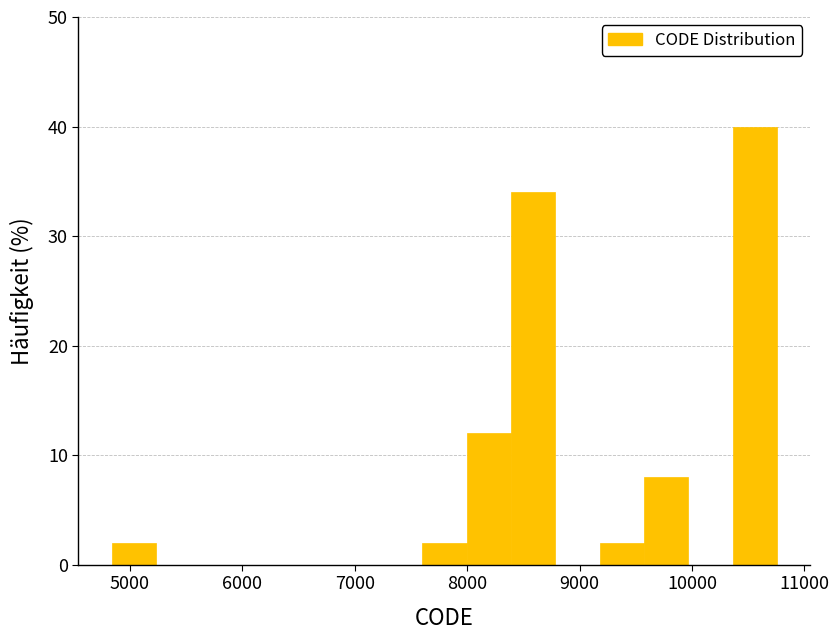

Around what value on the x-axis is the tallest bar? Give the approximate position of its centre, as read against the axis.

10600